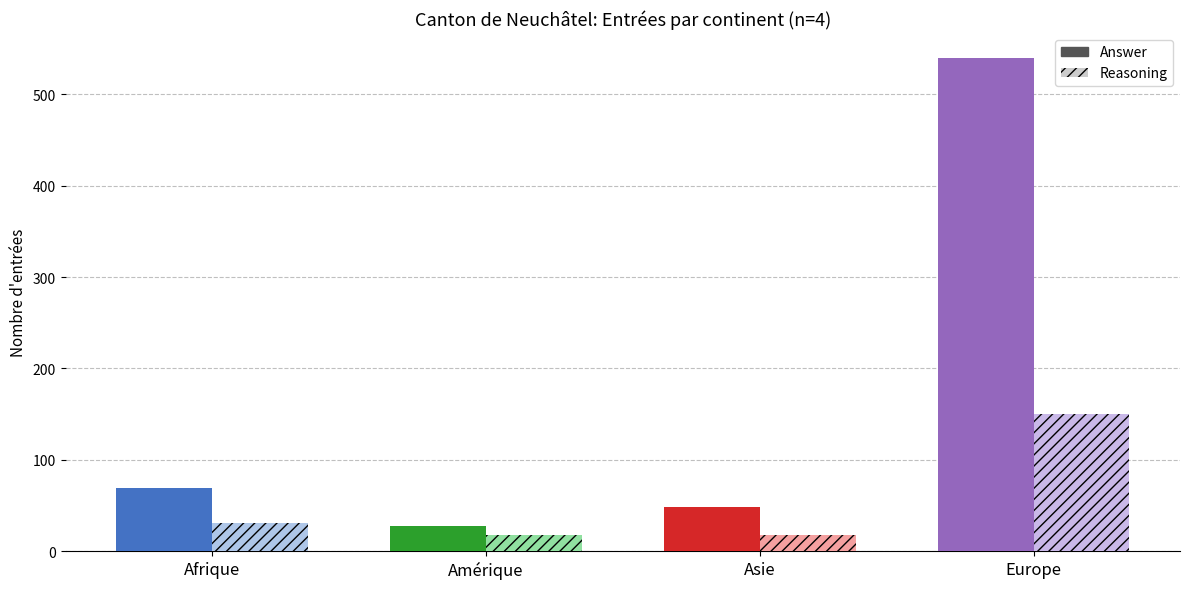

What position from the right is Afrique?

4